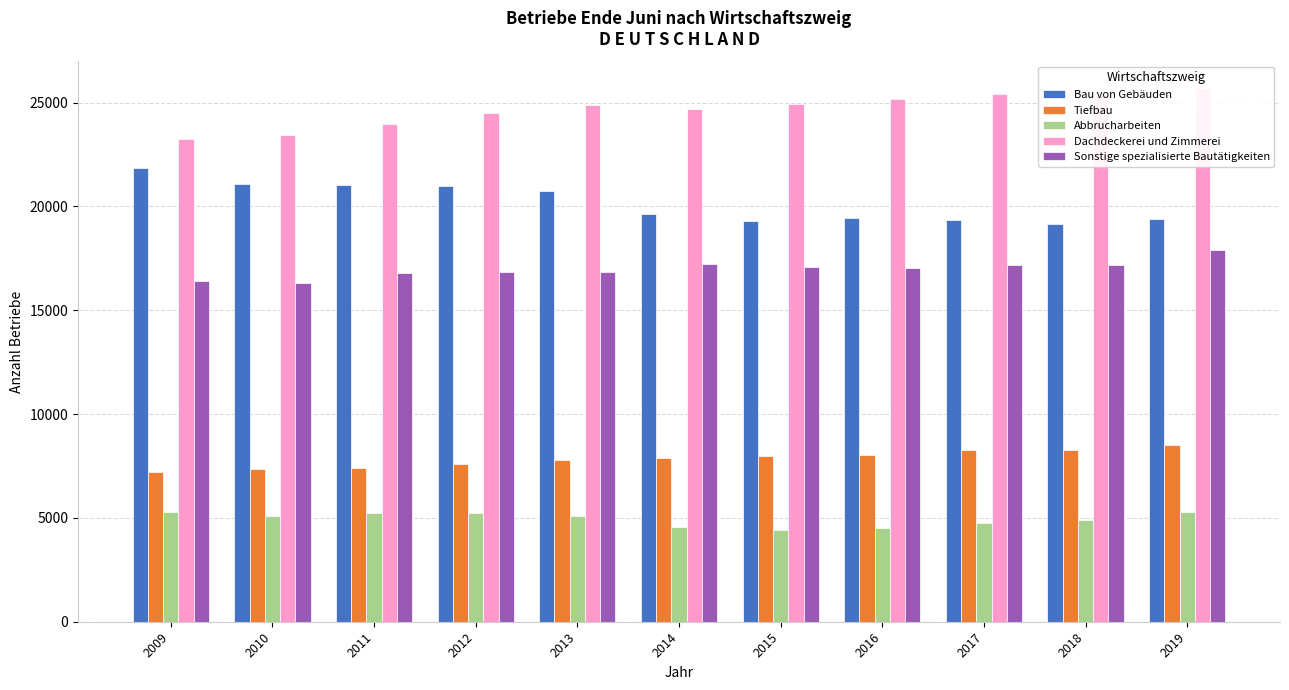

At which category is the sum across all series the highest?

2019